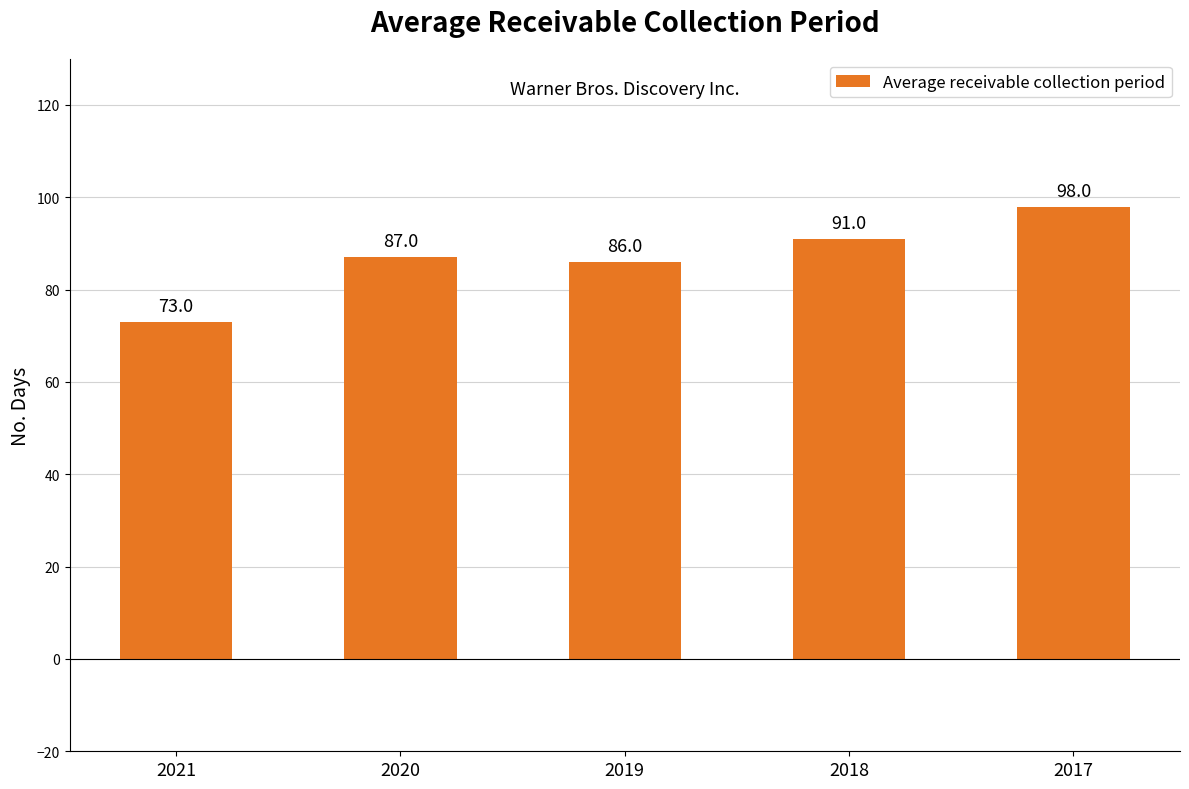

Rank the categories by value from highest to lowest.

2017, 2018, 2020, 2019, 2021